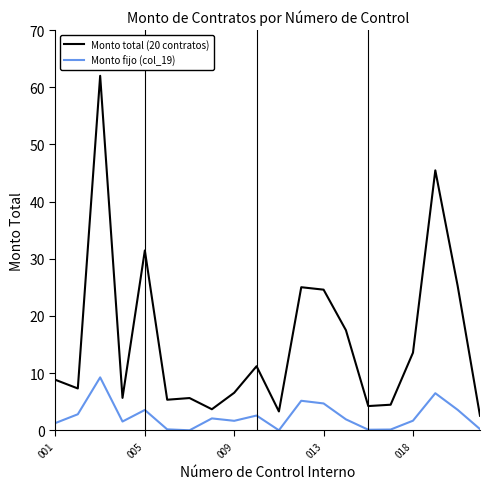

True or false: Monto fijo (col_19) and Monto total (20 contratos) intersect in this chart.

False